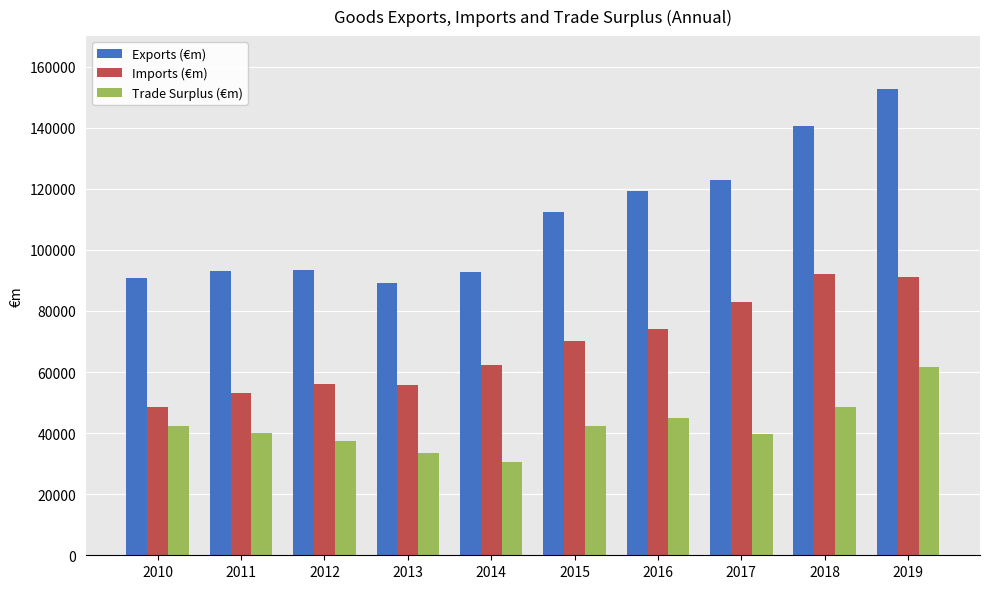

Is it true that Imports (€m) equals 57663.6 at 2017?

False